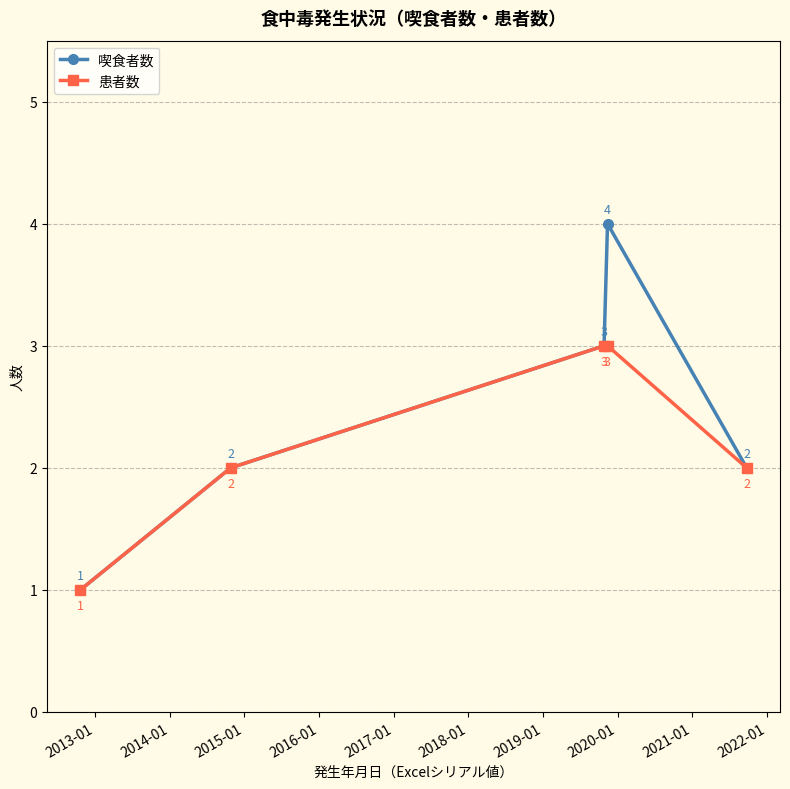

Count the 喫食者数 values in the range 2 to 3.

3